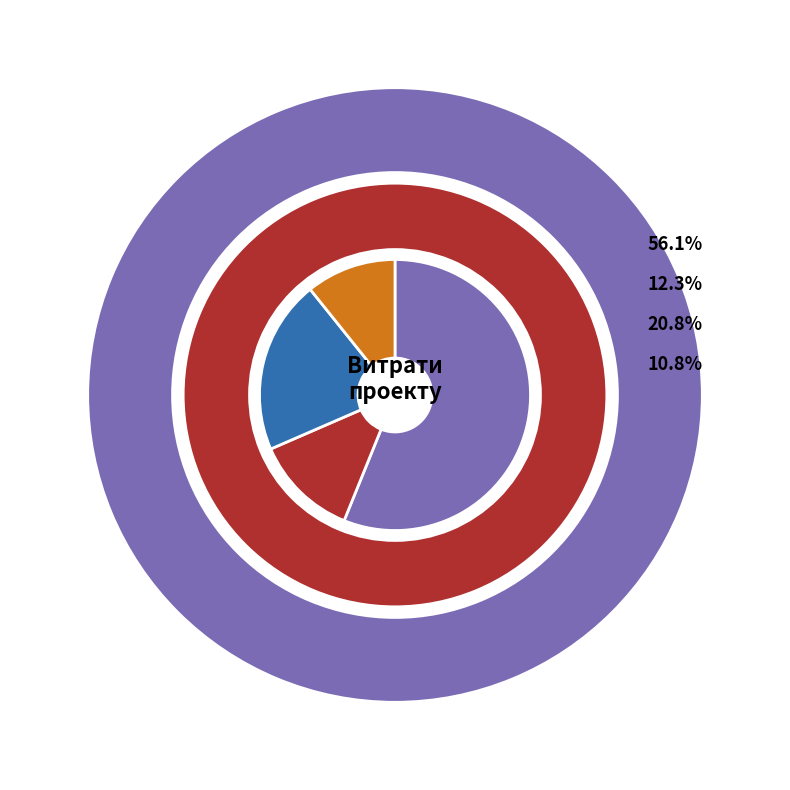

Approximately how many times larger is the value at Оплата праці compared to Матеріали та обладнання?

2.7